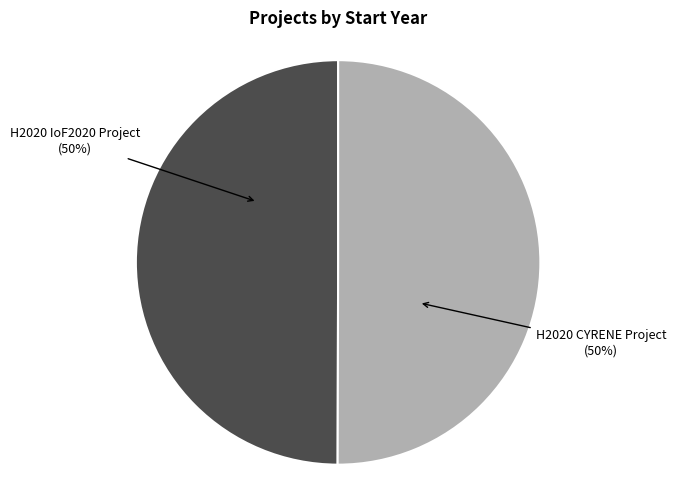

True or false: H2020 CYRENE Project (50%) accounts for 50% of the total.

True